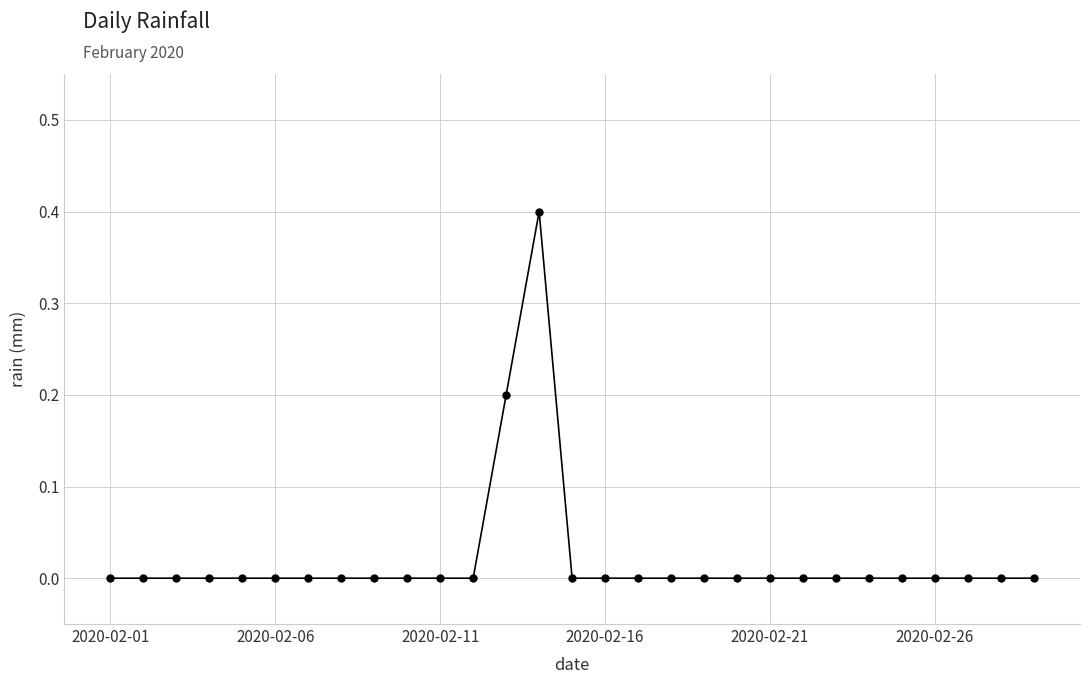

How many values are between 0 and 1?

29